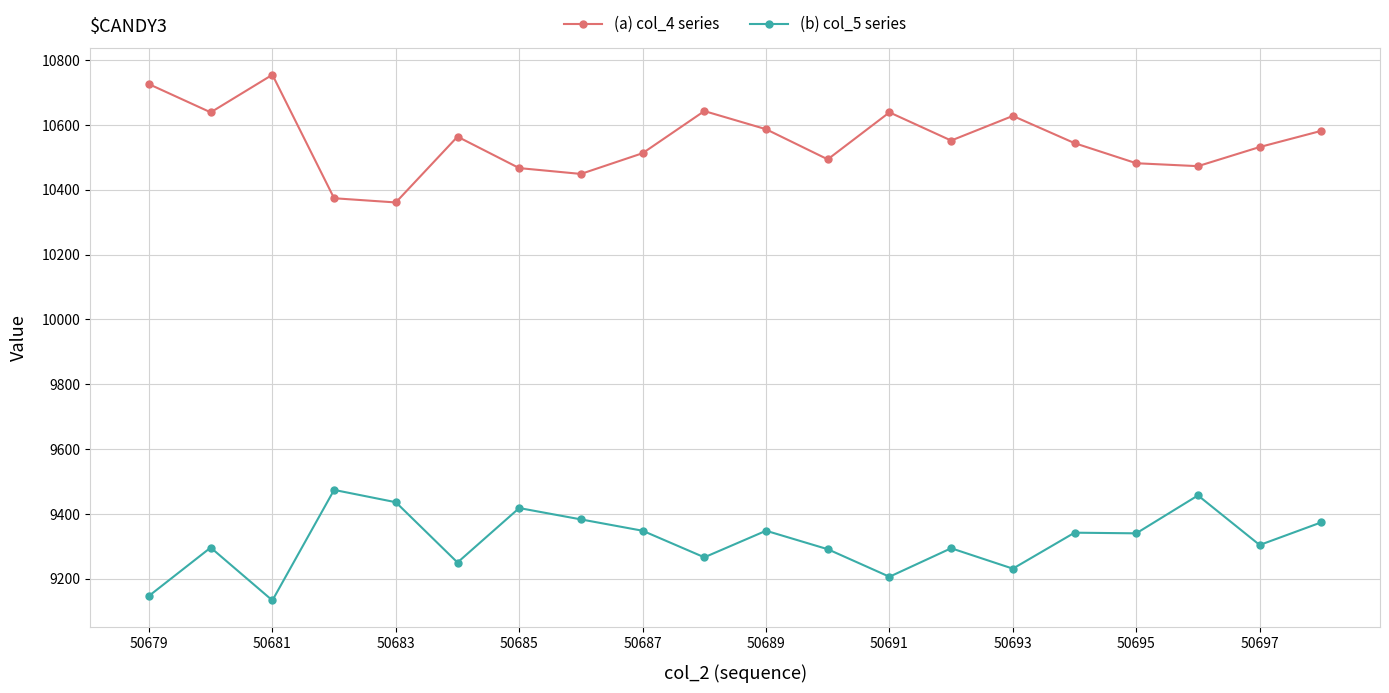

List the series in order of their peak value, lowest first.

(b) col_5 series, (a) col_4 series